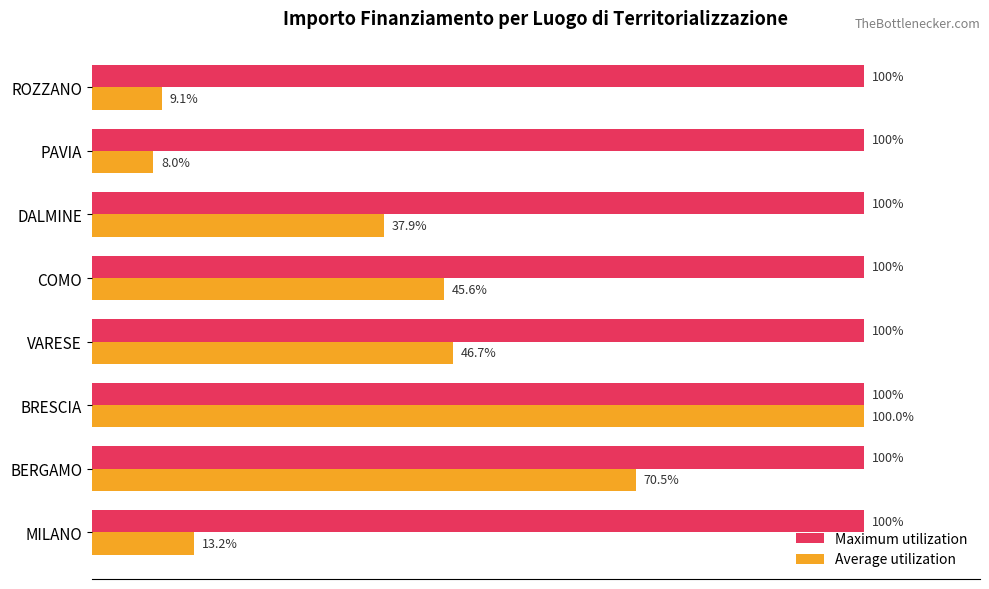

Which series changed the most between VARESE and COMO?

Average utilization